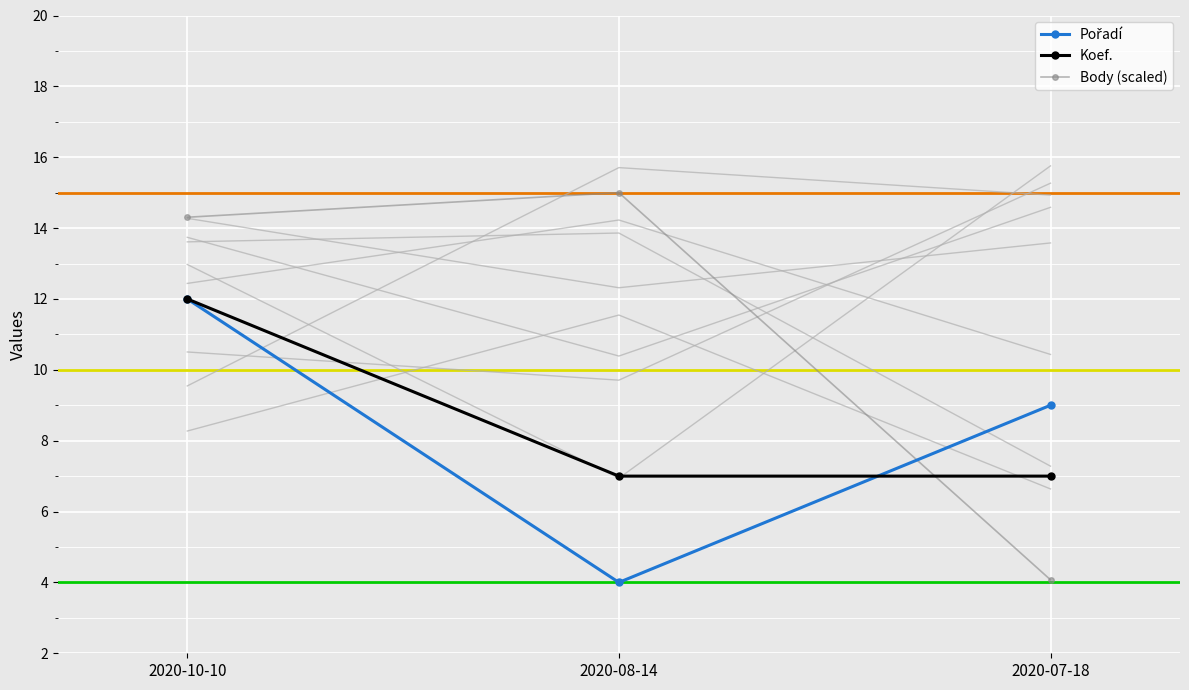

How many values in the Body series are below 14?

1